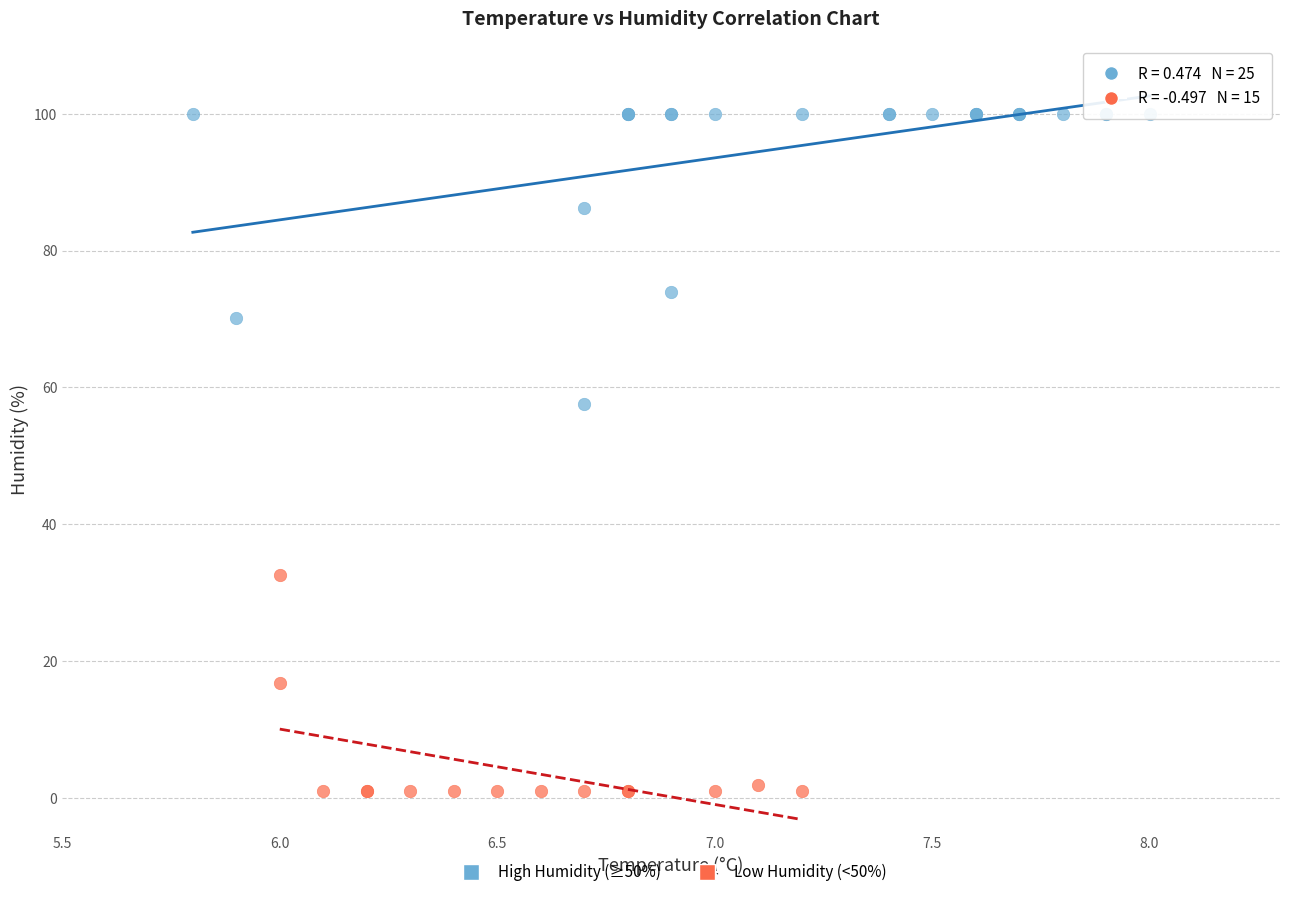

Which series has the widest spread of Y values?

High Humidity (≥50%)